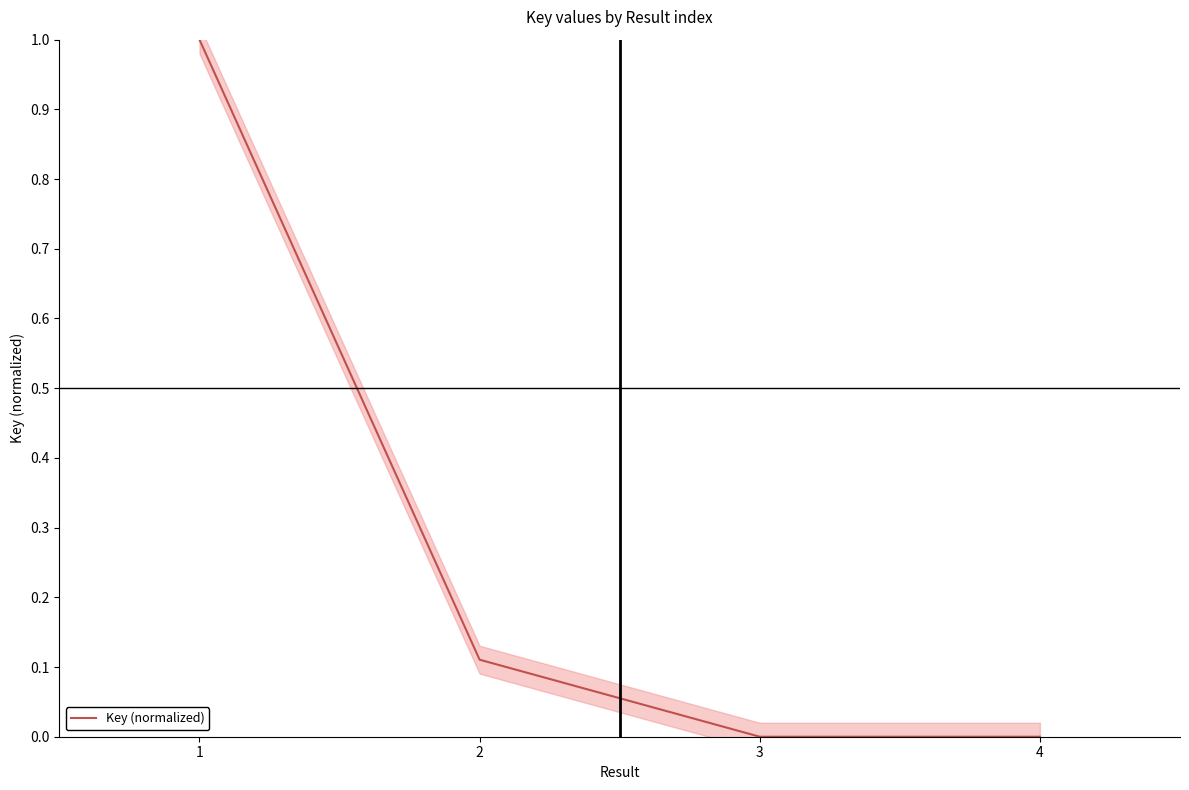

At which category does the data reach its first local valley?

3